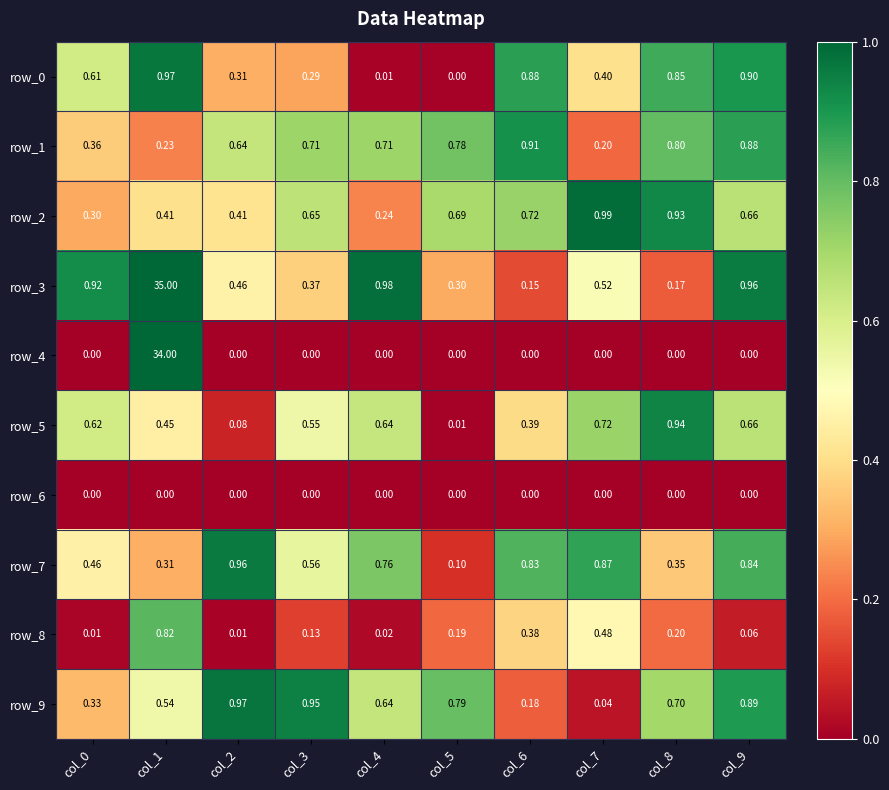

Is the value of row_9 at col_2 greater than the value of row_8 at col_3?

Yes